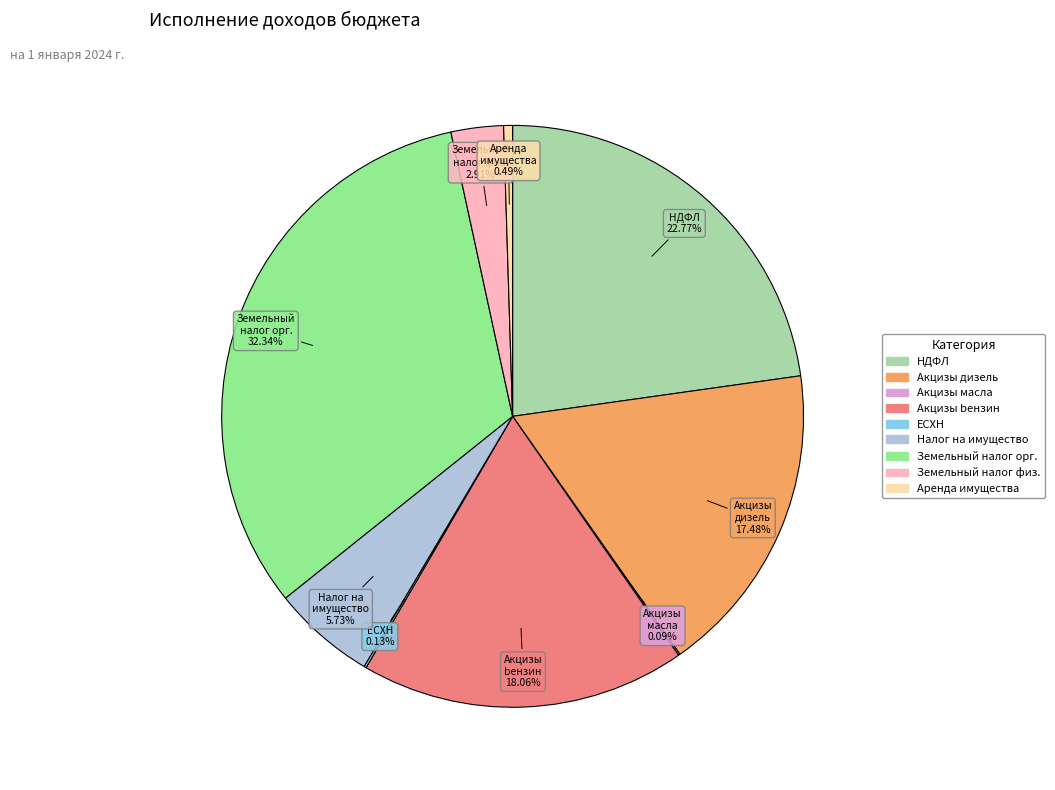

Is there a majority slice in this chart?

No